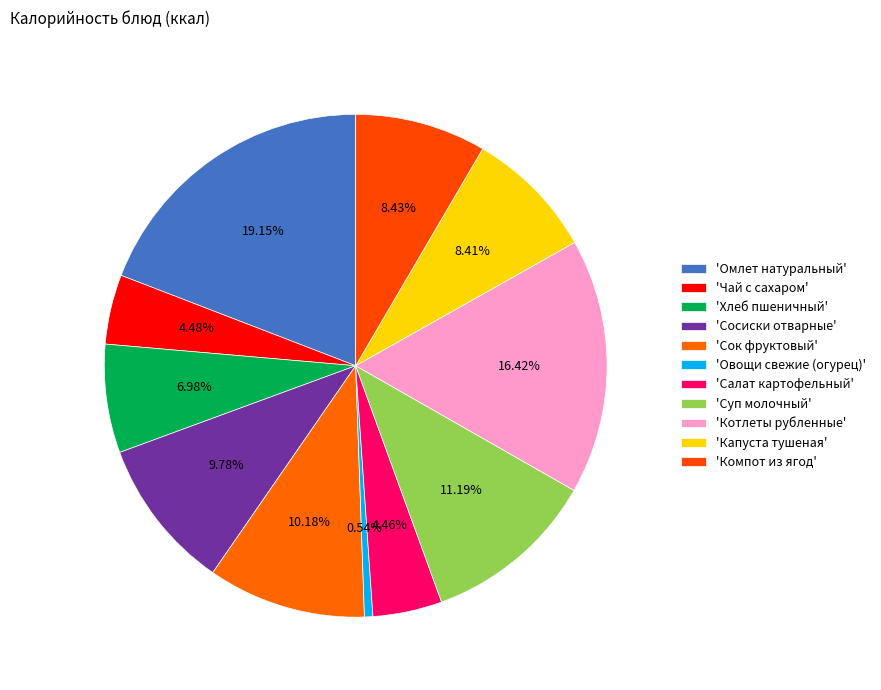

Count the number of slices in the pie.

11